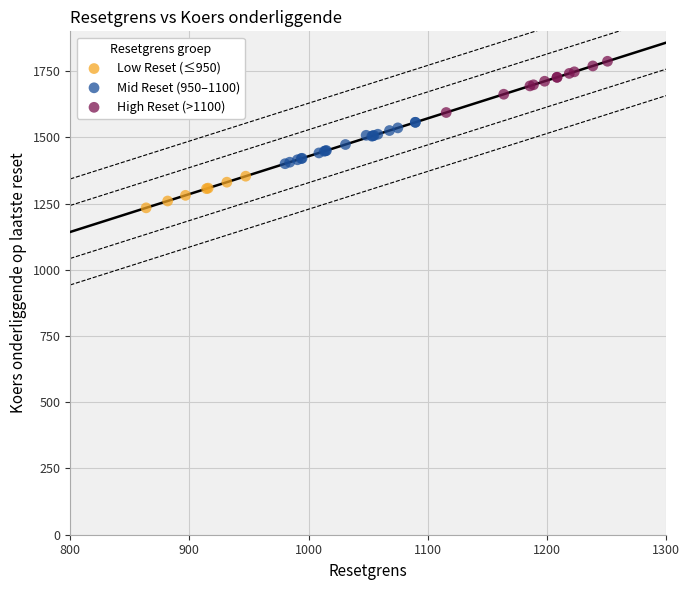

Which series contains the lowest Y value?

Low Reset (≤950)